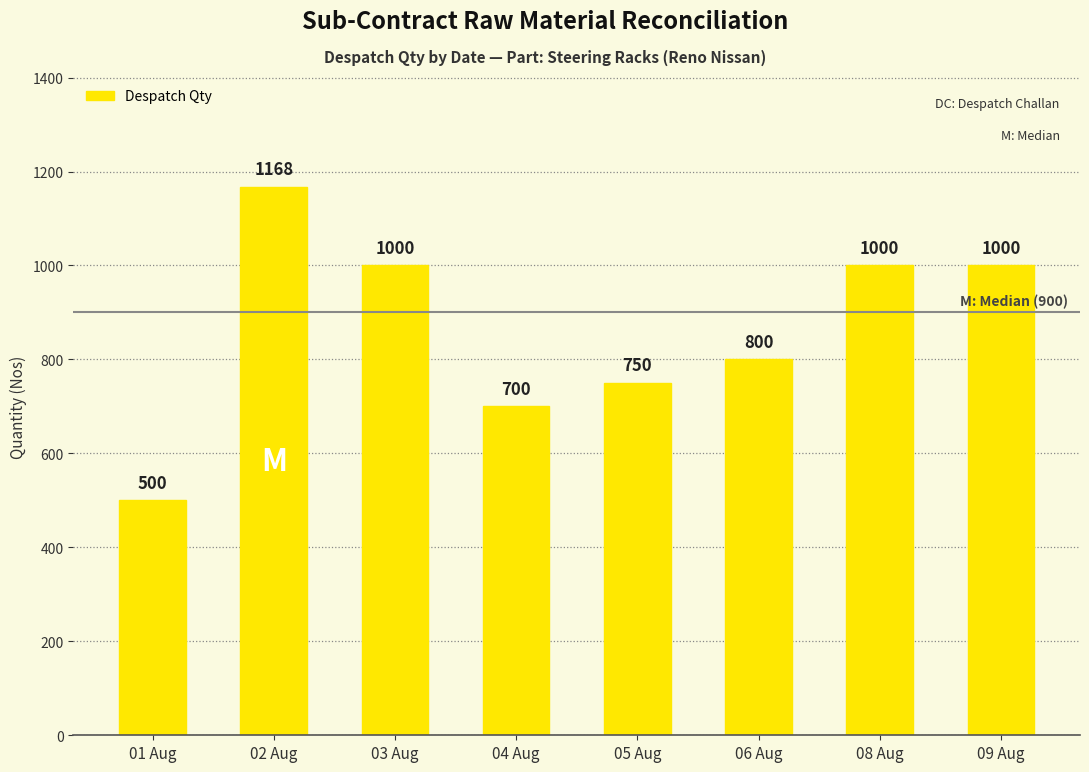

Count the number of data series in this chart.

1